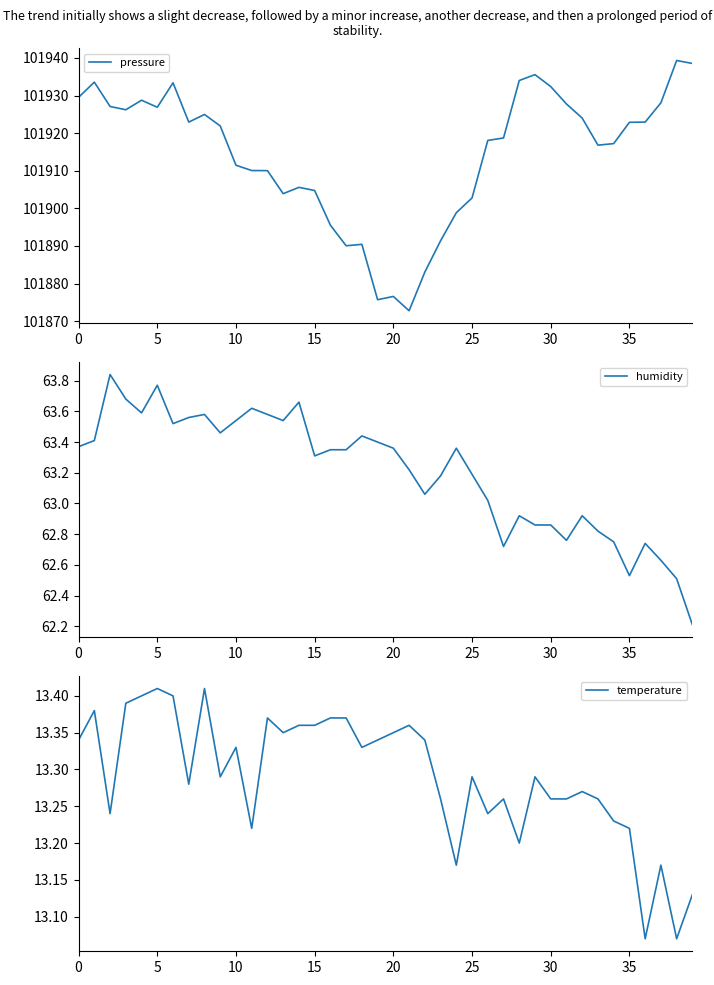

Which label corresponds to the largest value in the chart?

38